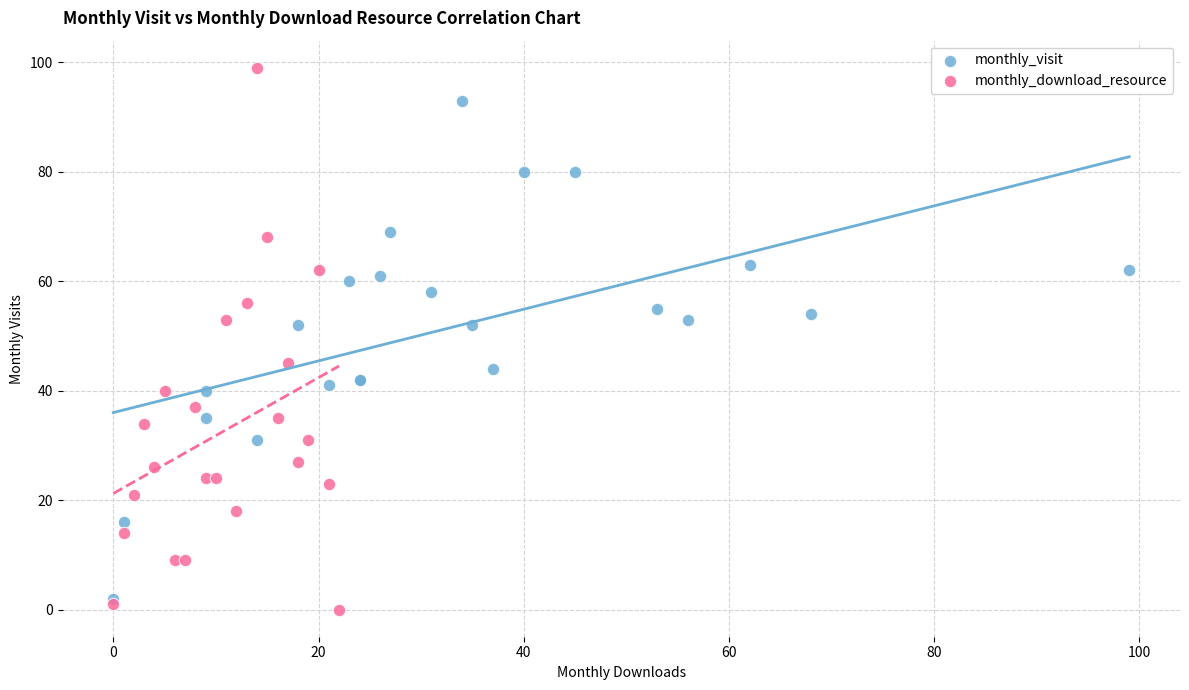

What are all the series names shown in the legend?

monthly_visit, monthly_download_resource